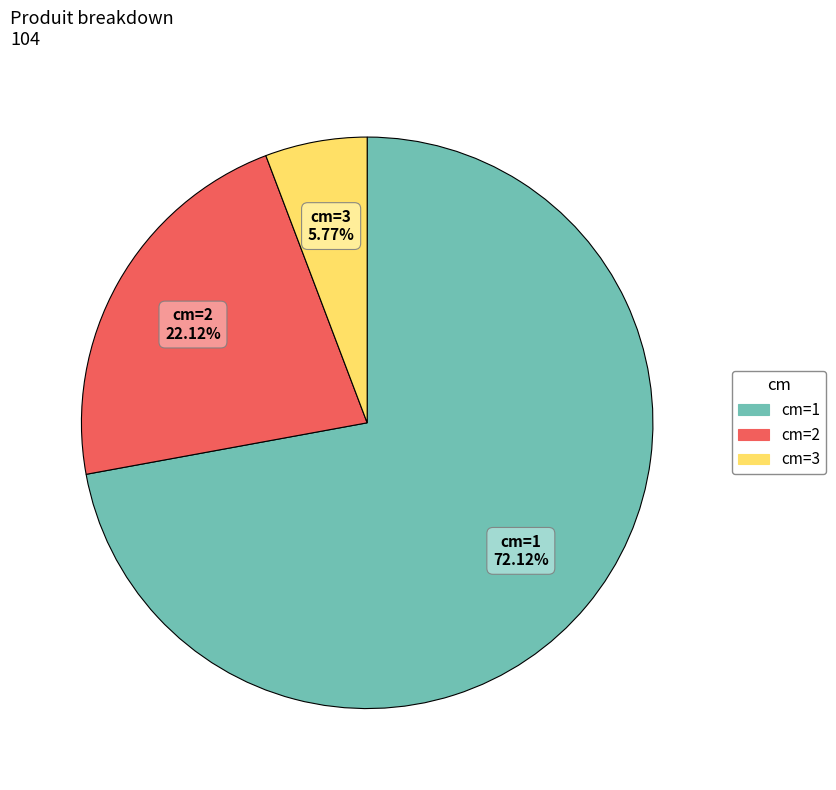

Count the number of slices in the pie.

3